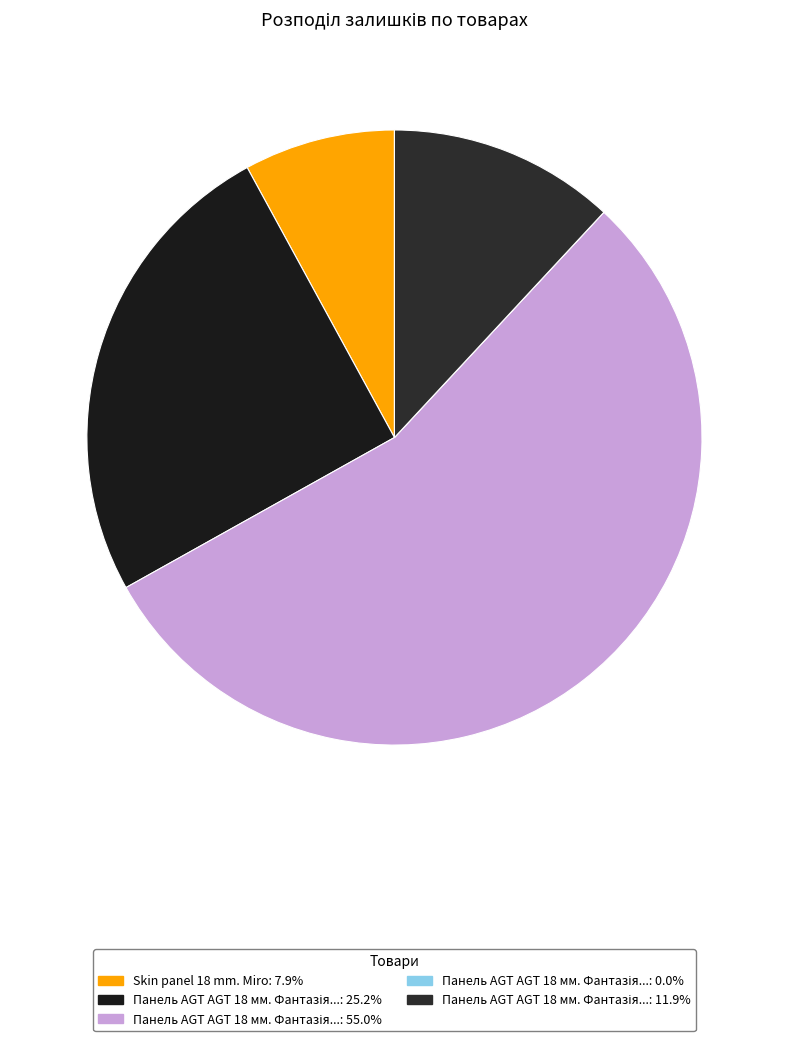

How many segments does this pie chart have?

5